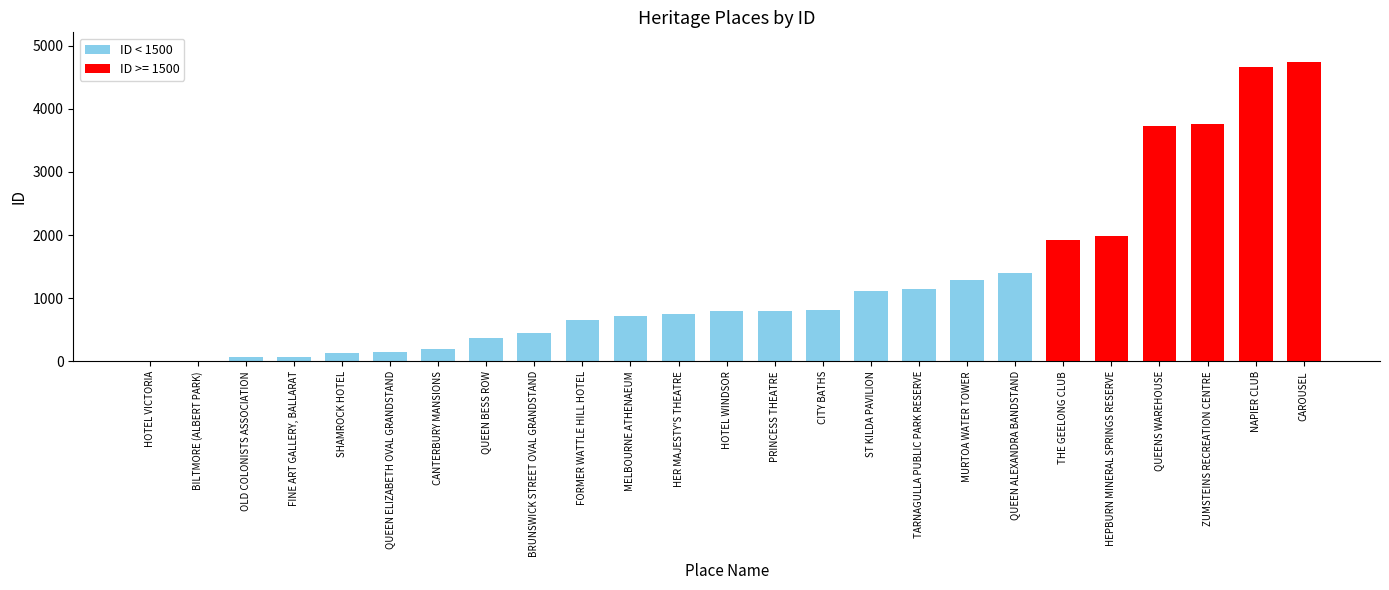

How many series are shown in this chart?

1